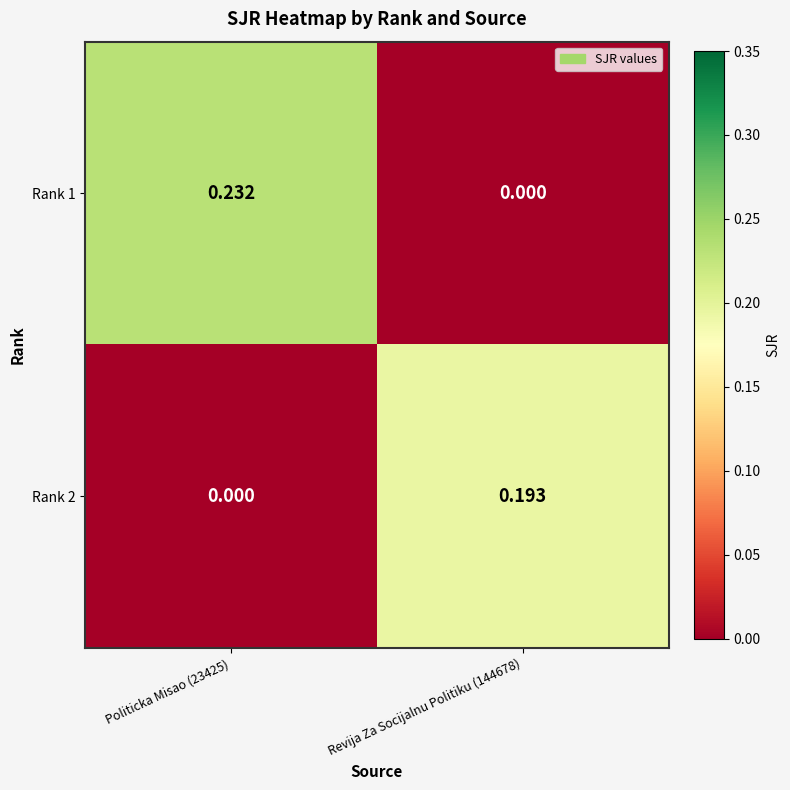

Is the value of Rank 2 at Revija Za Socijalnu Politiku (144678) greater than the value of Rank 1 at Revija Za Socijalnu Politiku (144678)?

Yes